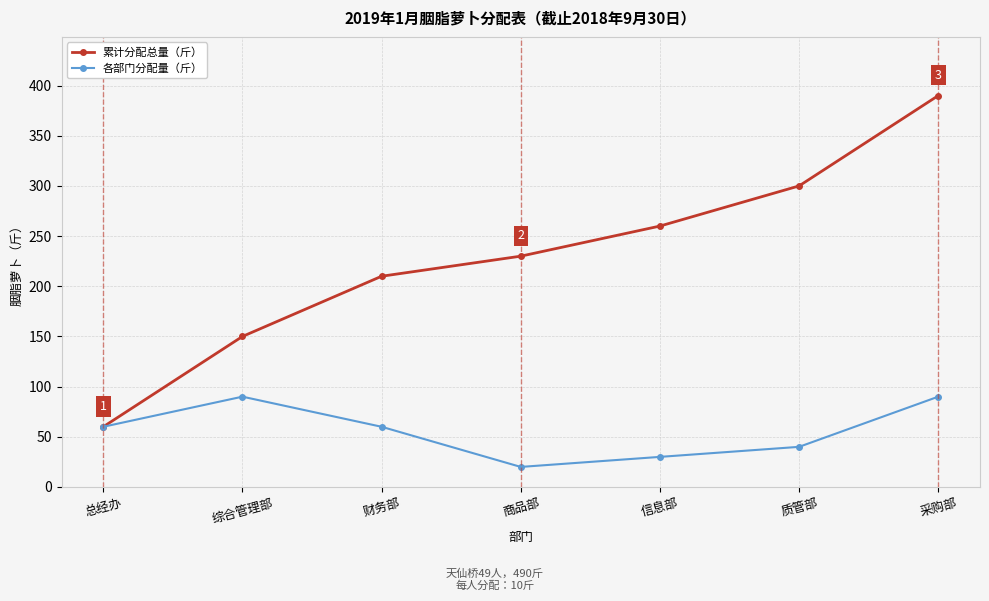

What is the difference between the second highest and second lowest values in the 累计分配总量（斤） series?

150